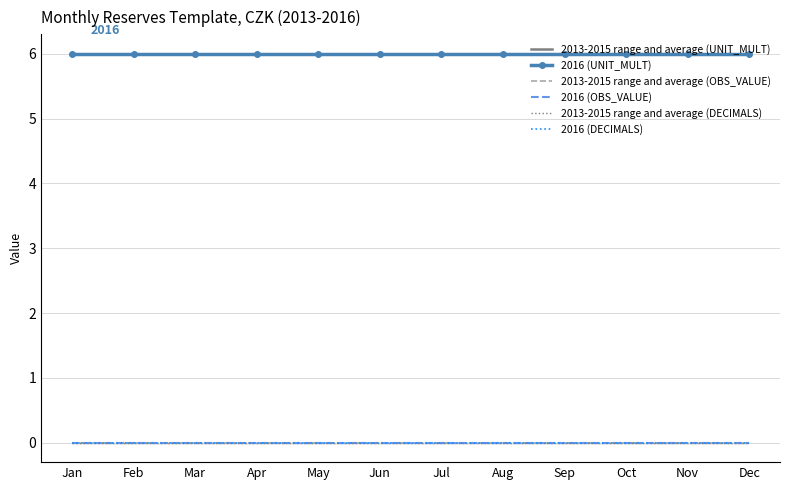

How many data points does each series have?

12